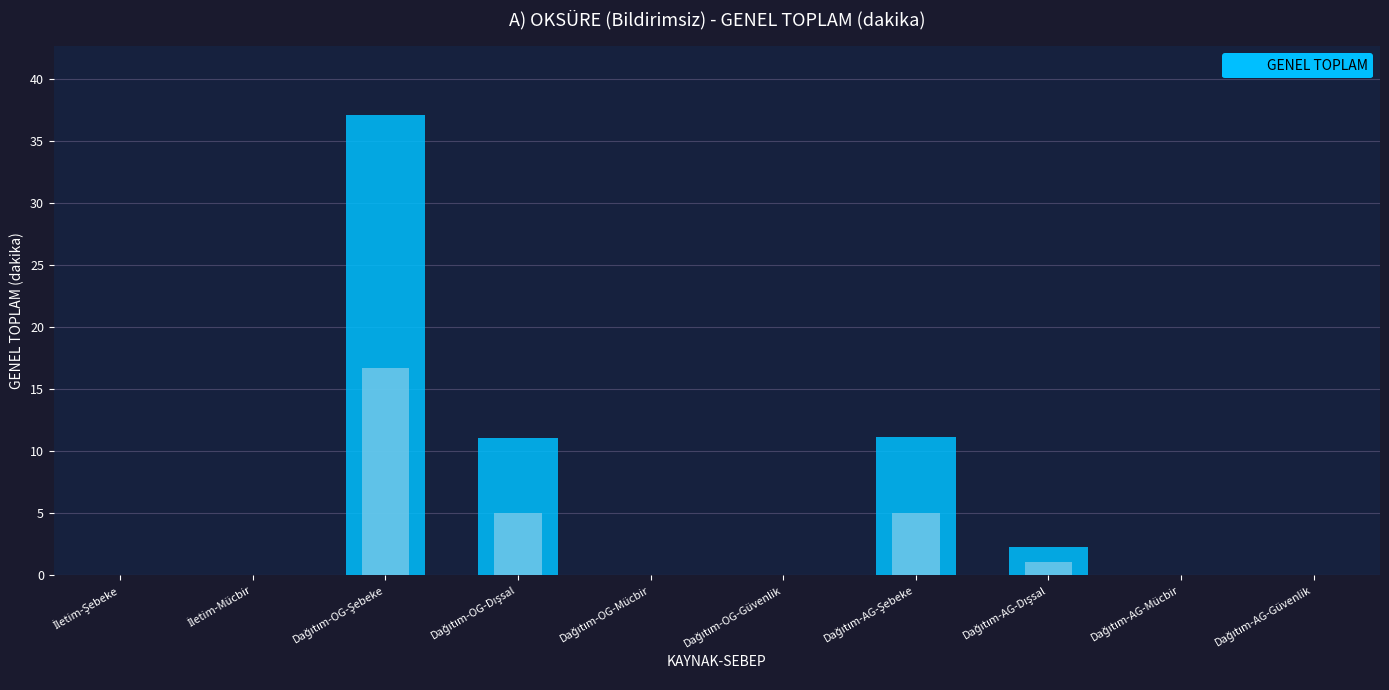

The chart shows a value of 0.0 at Dağıtım-OG-Güvenlik. True or false?

True